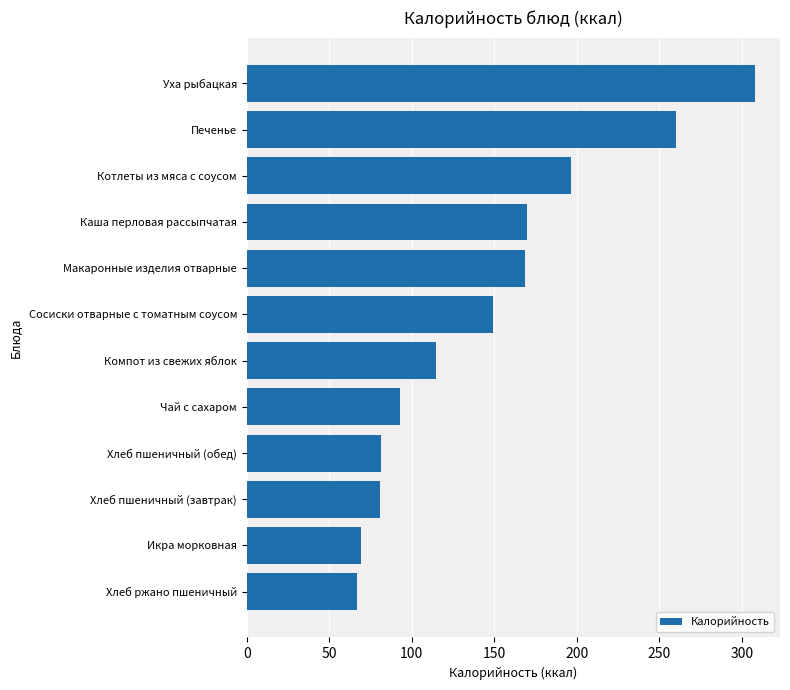

What position from the top is Компот из свежих яблок?

7